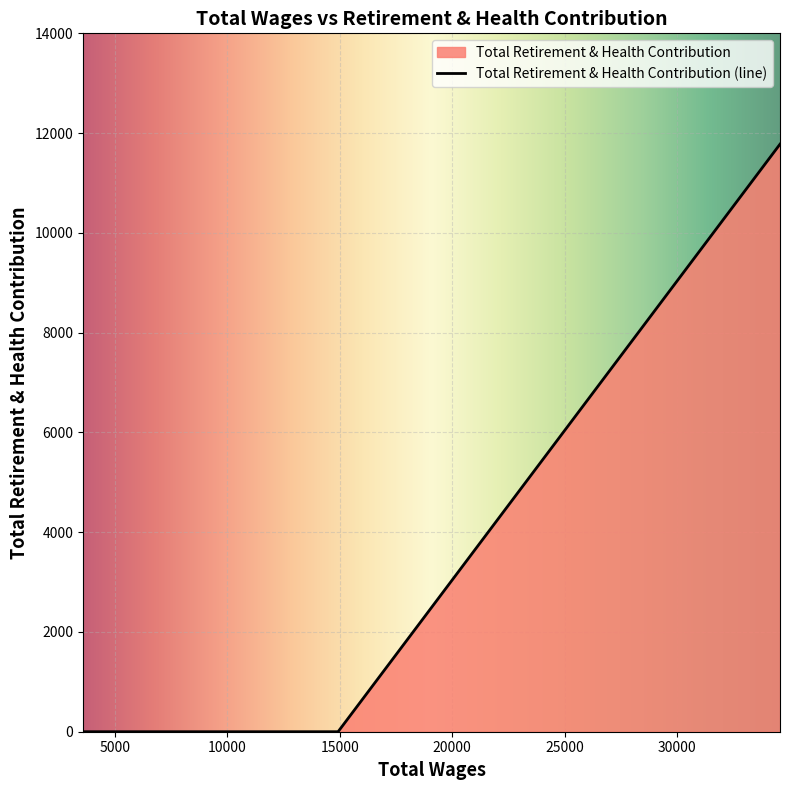

What position from the right is 4729.0?

3